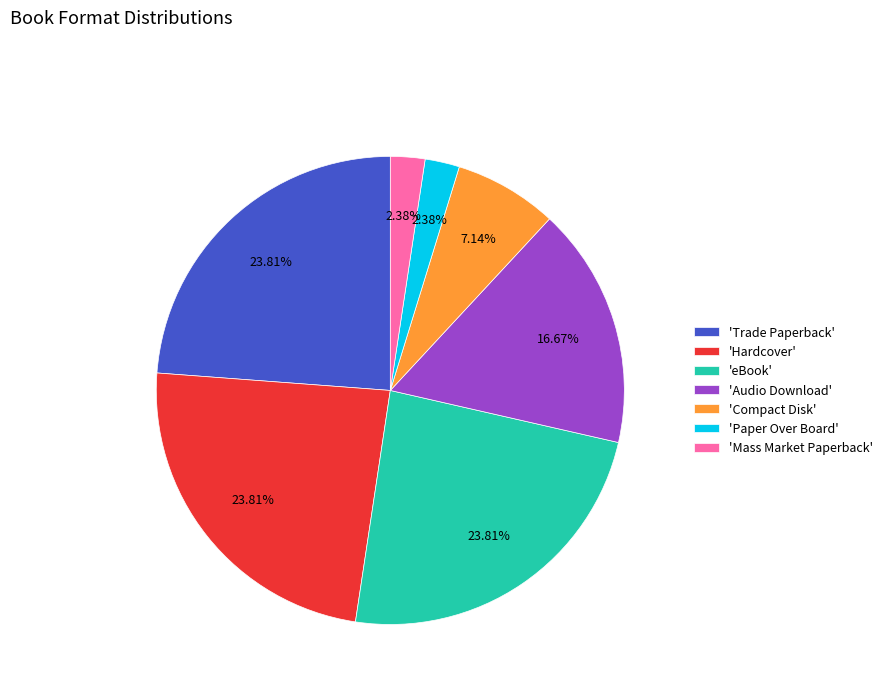

Which has a higher value, 'Mass Market Paperback' or 'Hardcover'?

'Hardcover'